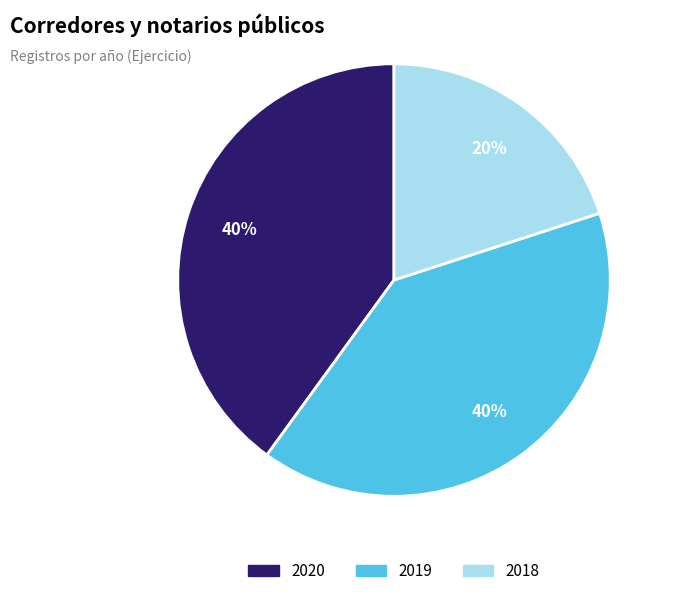

How many segments does this pie chart have?

3